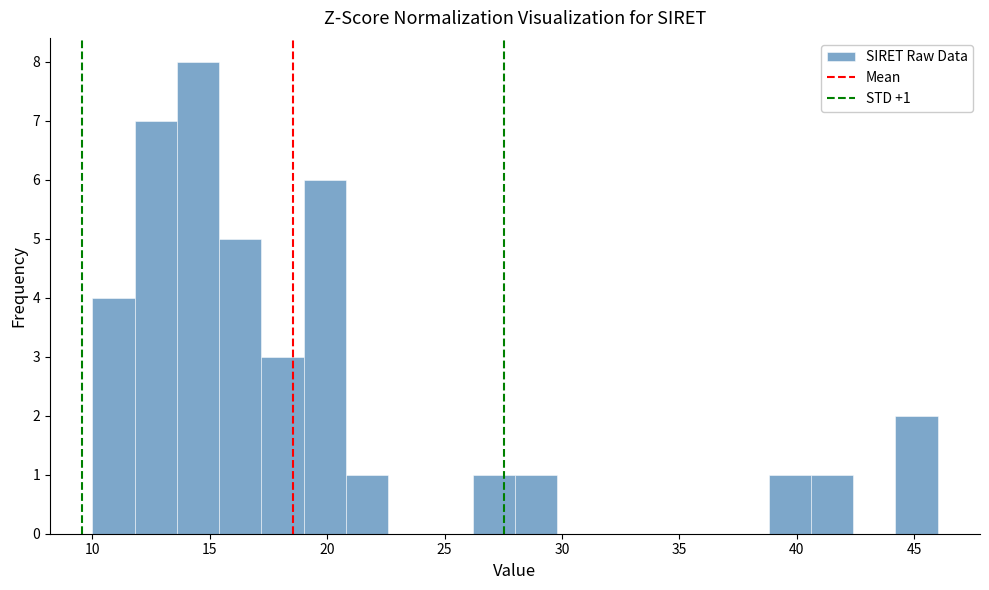

Read against the x-axis, roughly where is the centre of the tallest bar?

14.5